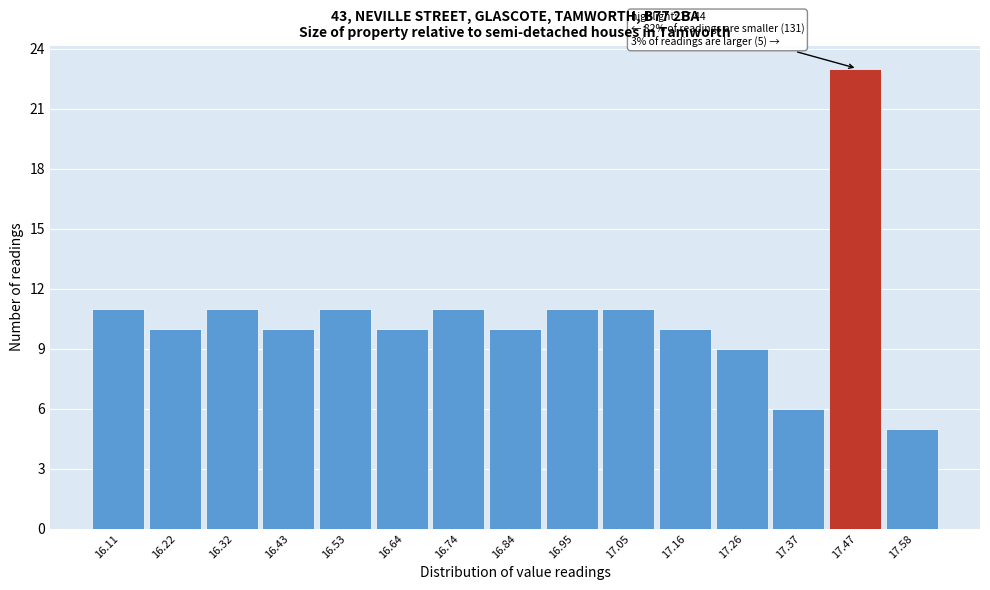

Which range on the x-axis has the tallest bar?

17.42 to 17.52